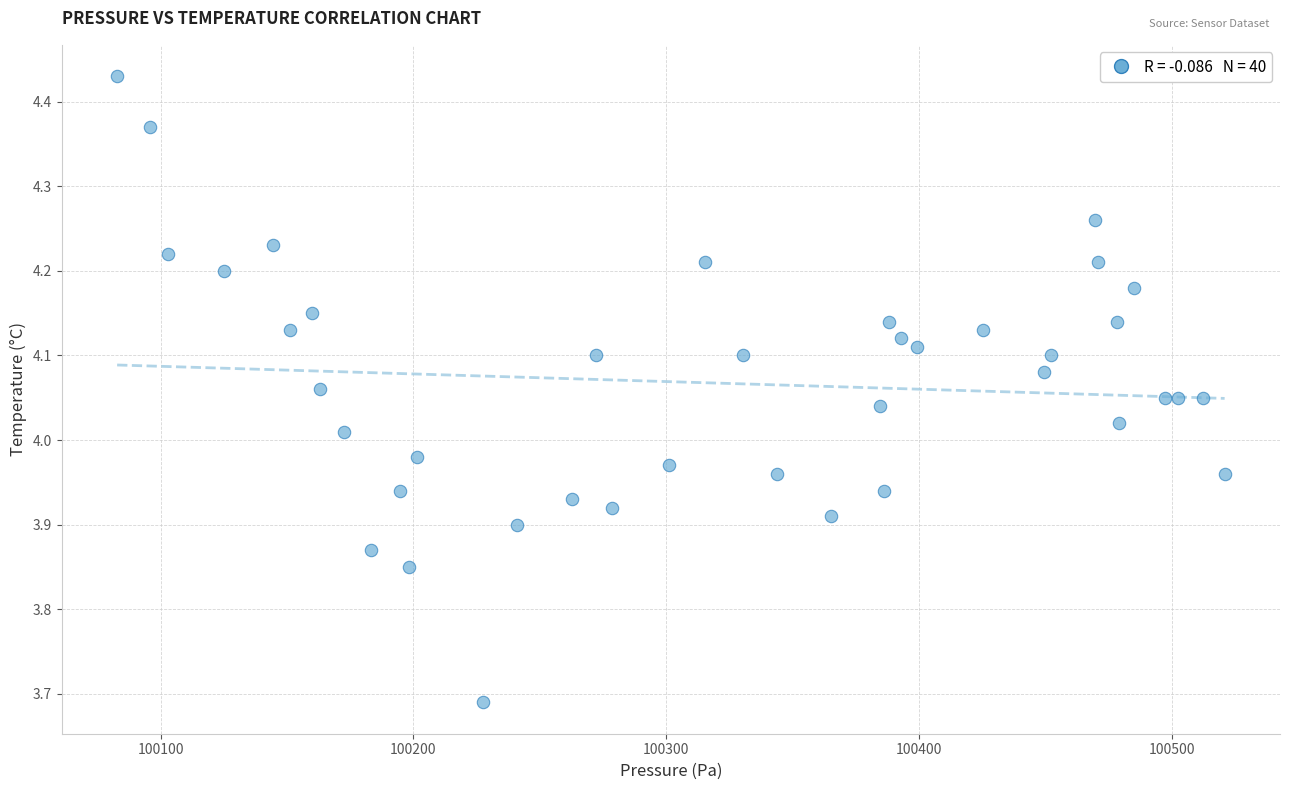

What is the range of Y values (max minus min)?

0.7